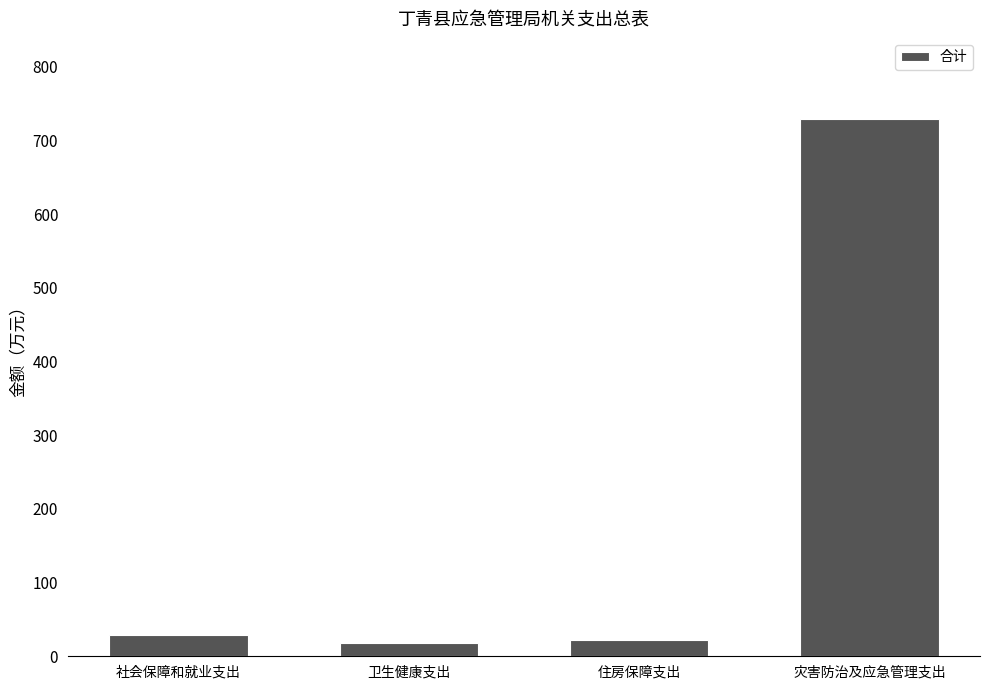

What is the sum of the values at 住房保障支出 and 社会保障和就业支出?

50.6